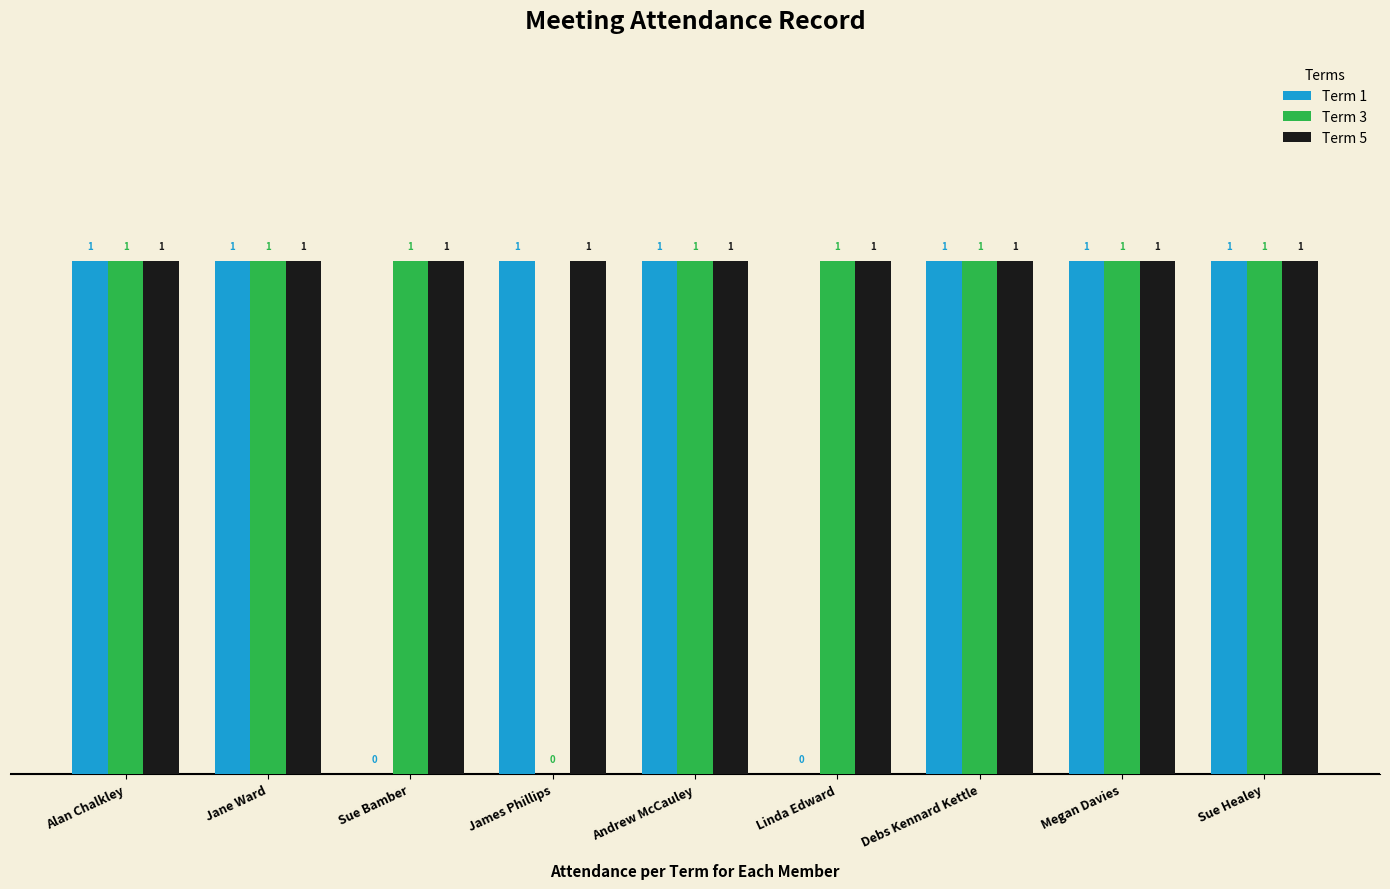

Which series has the largest total across all categories?

Term 5